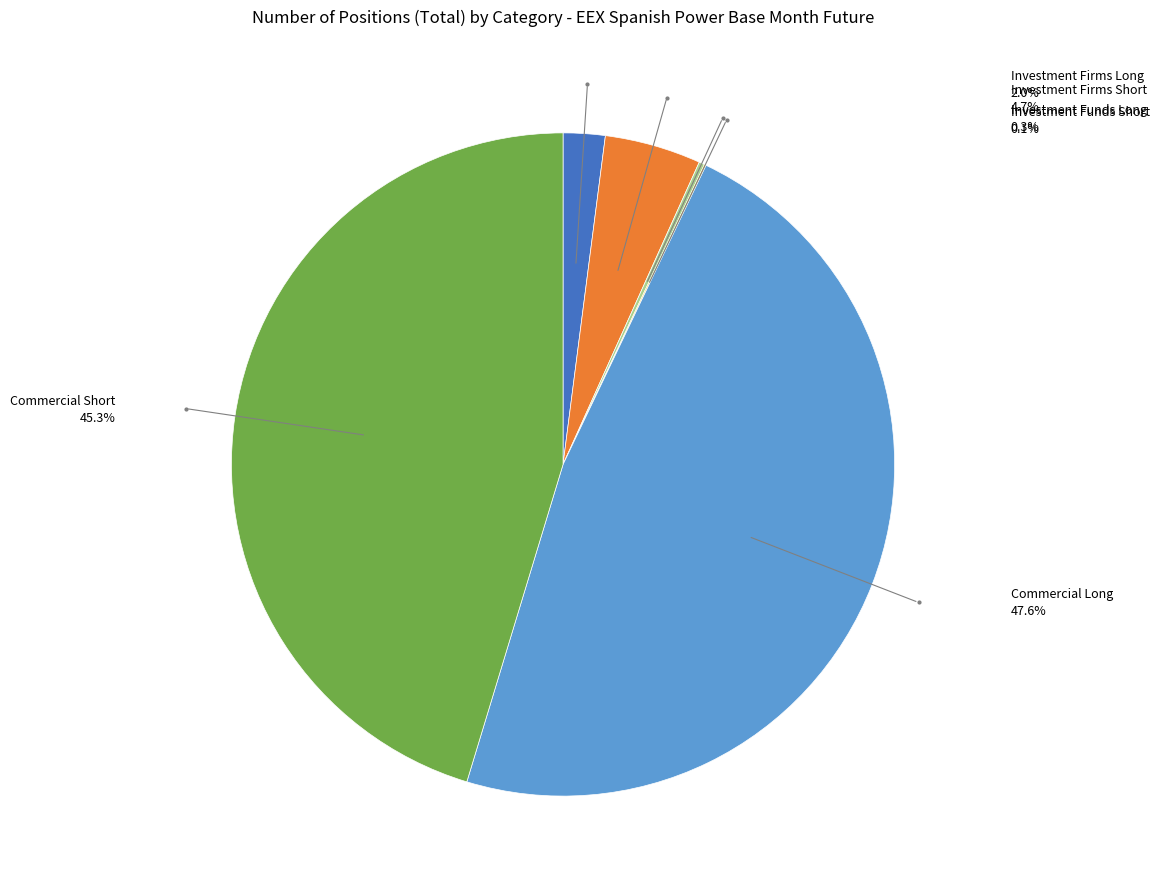

Does any single category account for the majority?

No